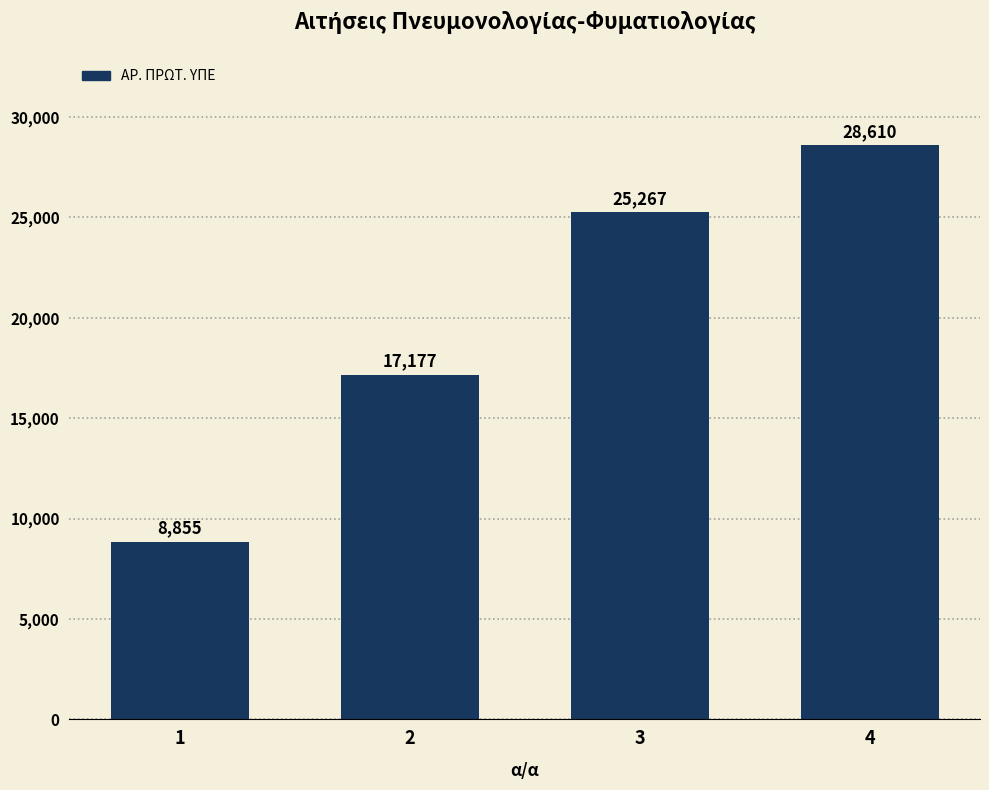

Rank the categories by value from lowest to highest.

1, 2, 3, 4